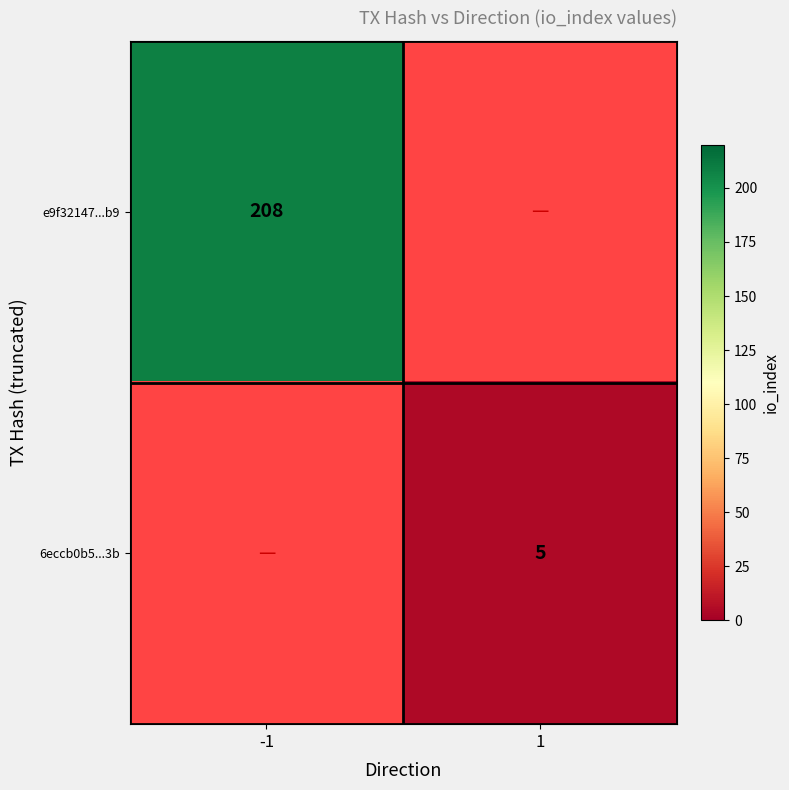

Which category has the highest value across all series?

-1